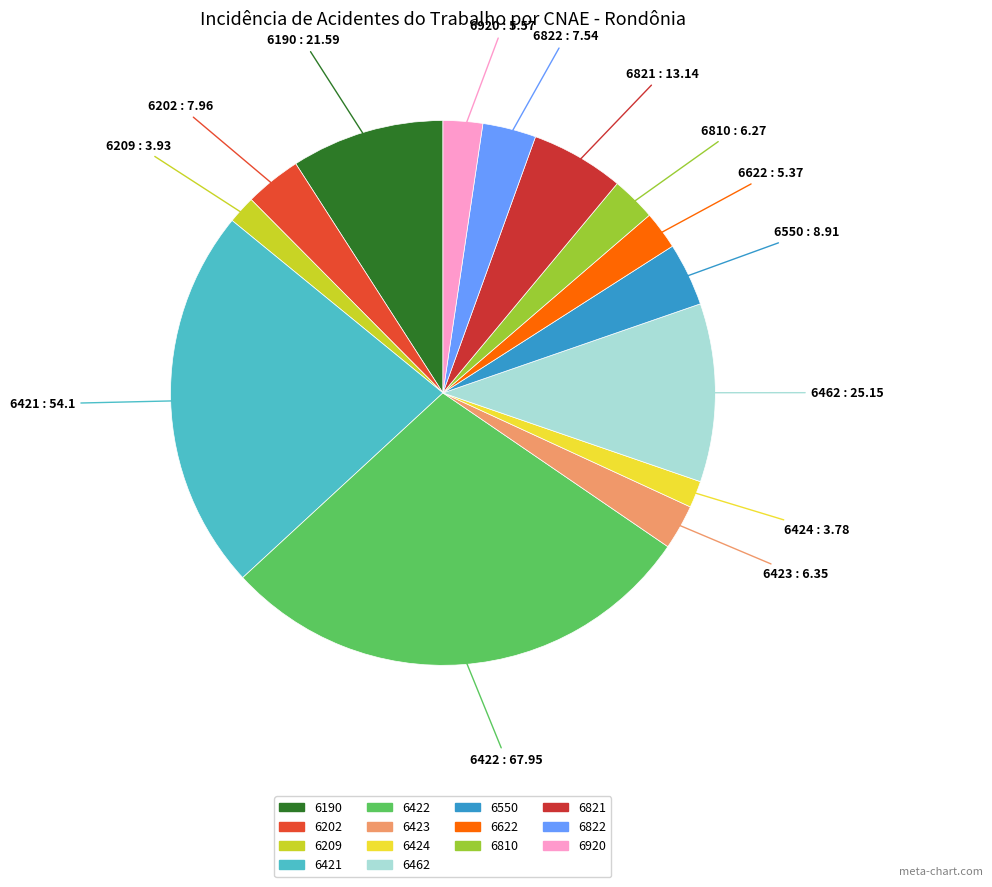

What is the ratio of the value at 6423 to the value at 6622?

1.2